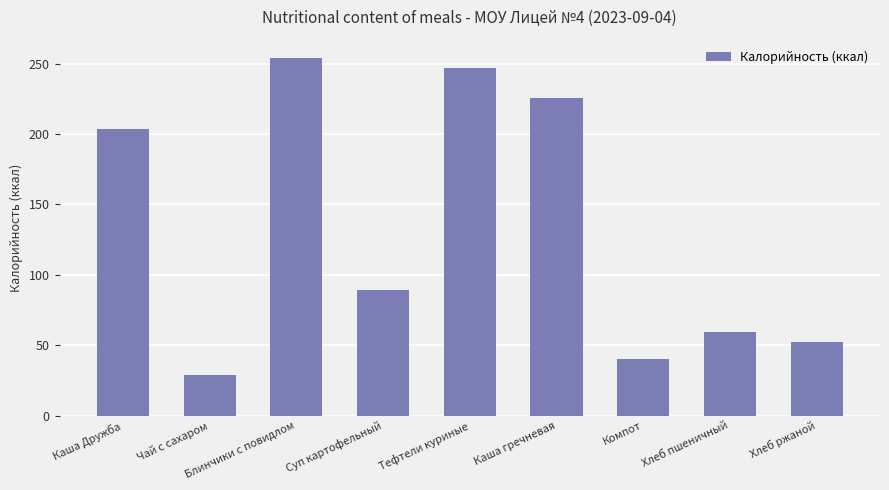

Between Каша гречневая and Блинчики с повидлом, which is larger?

Блинчики с повидлом